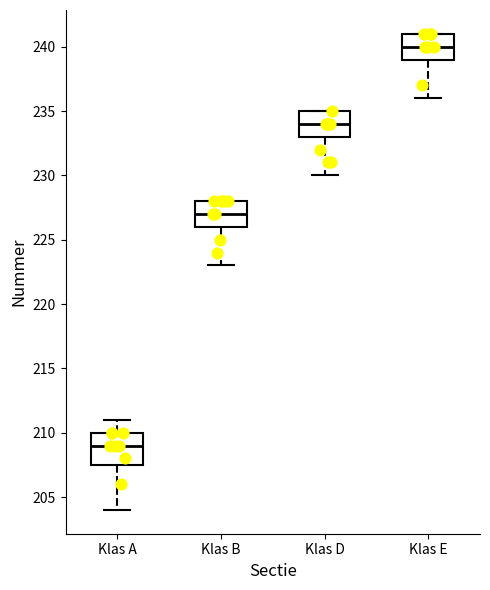

Which box is the tallest, from its lower edge to its upper edge?

Klas A